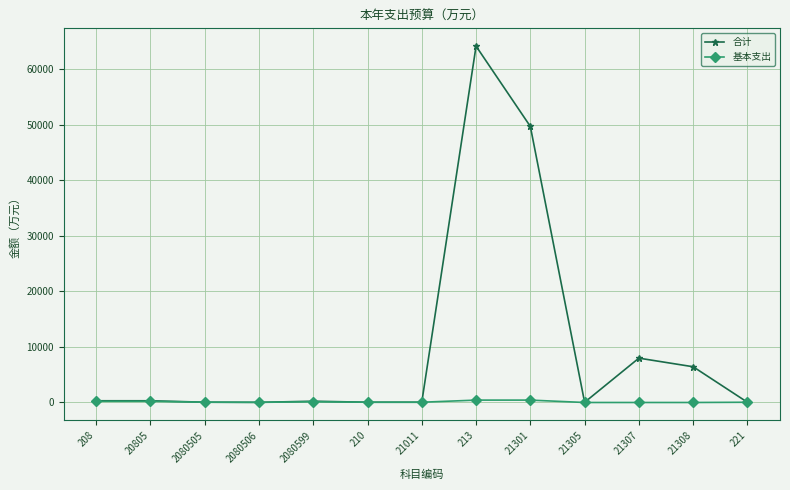

At which category is the sum across all series the highest?

213